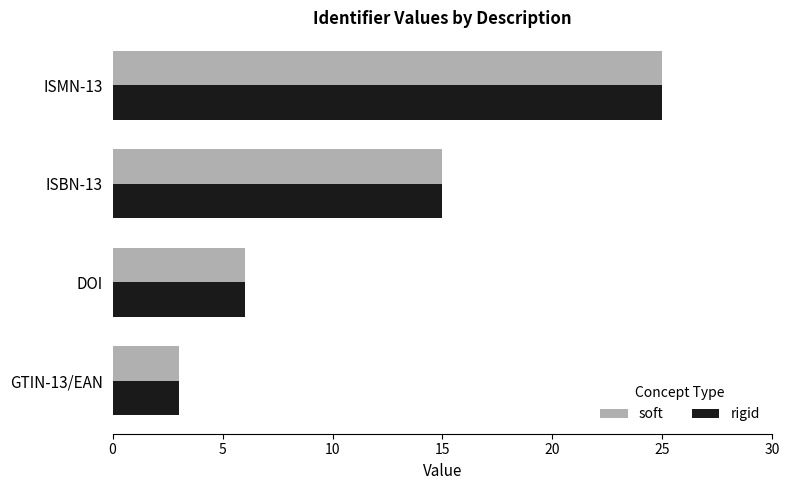

List the labels in order of rigid value, largest first.

ISMN-13, ISBN-13, DOI, GTIN-13/EAN